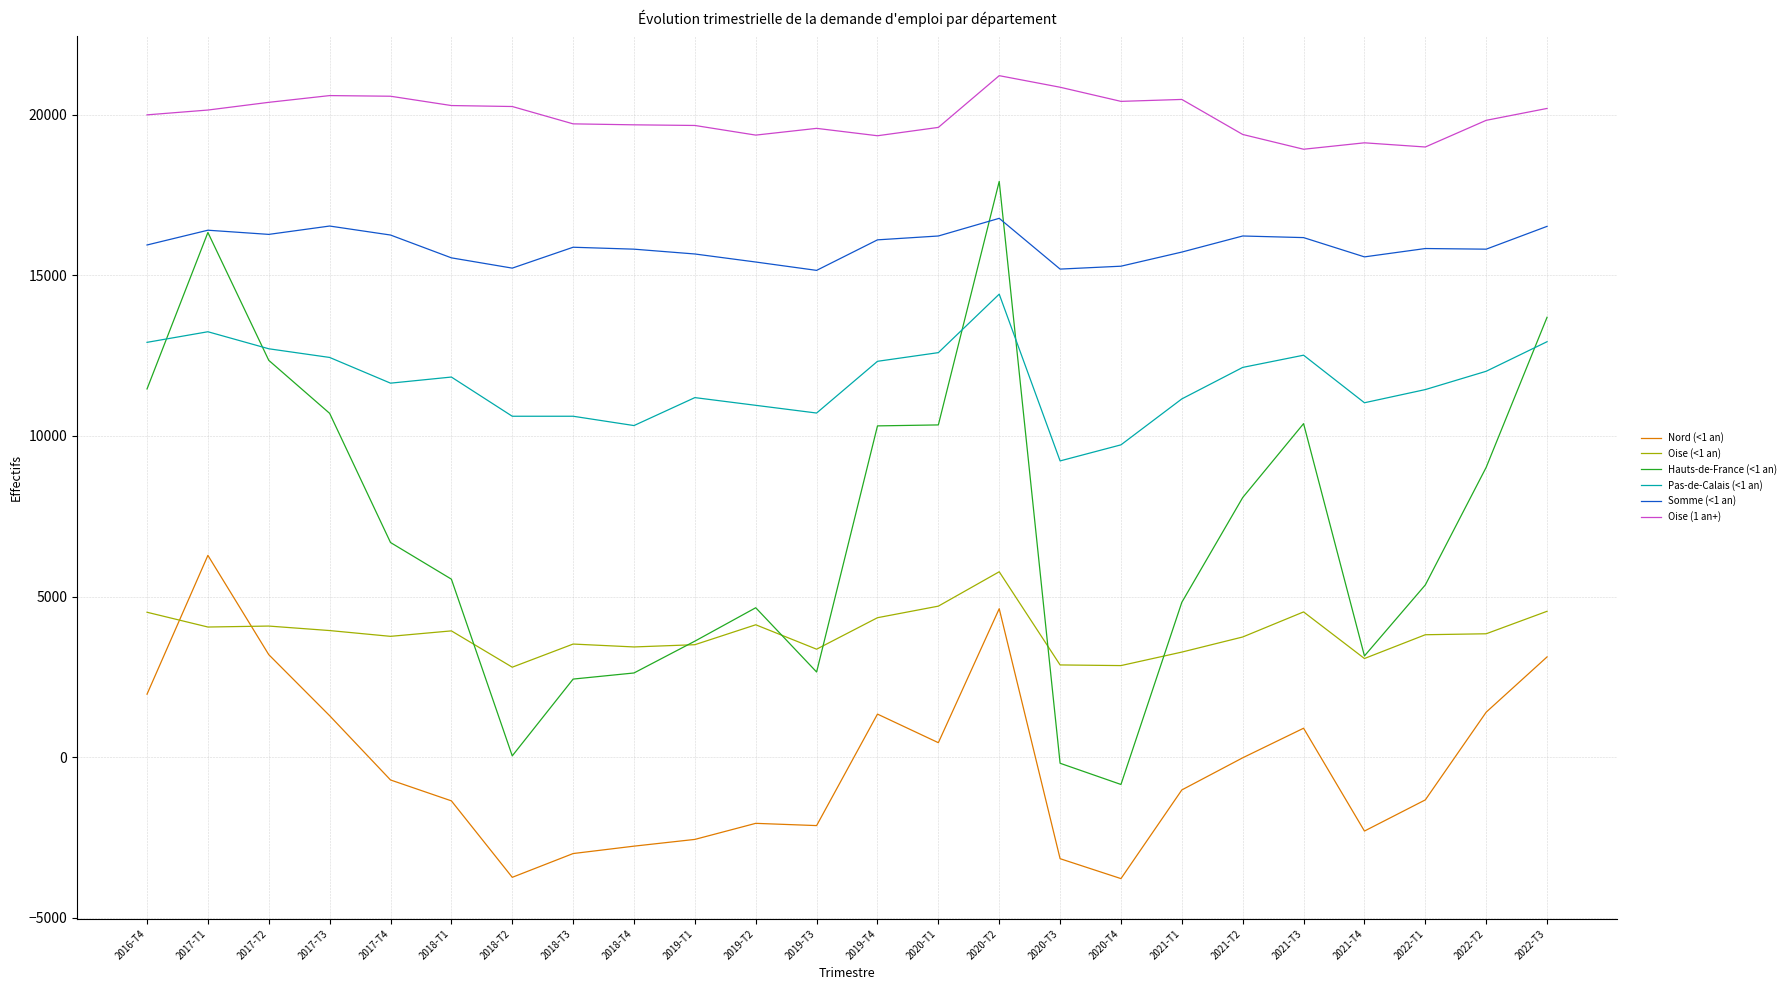

Rank the series by their average value, from lowest to highest.

Nord (<1 an), Oise (<1 an), Hauts-de-France (<1 an), Pas-de-Calais (<1 an), Somme (<1 an), Oise (1 an+)